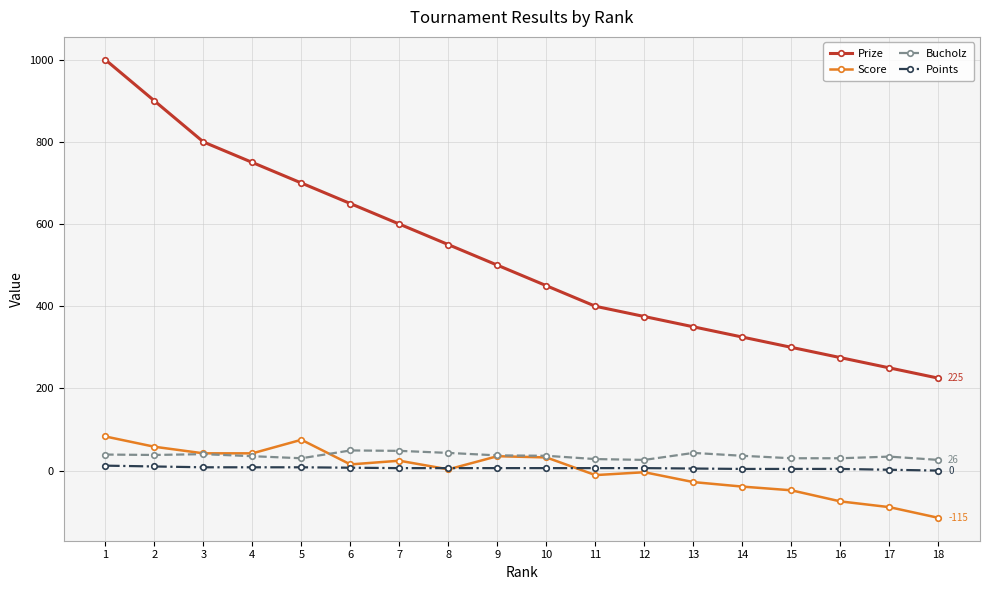

What are all the series names shown in the legend?

Prize, Score, Bucholz, Points